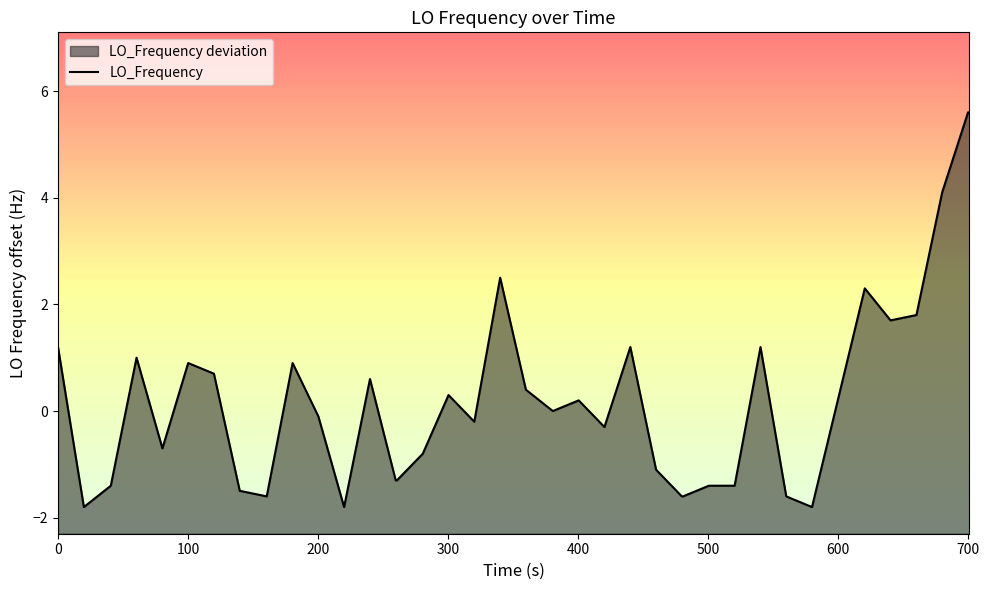

Reading left to right, list all the values displayed in this chart.

1.2	-1.8	-1.4	1.0	-0.7	0.9	0.7	-1.5	-1.5	-1.6	0.9	-0.1	-1.8	0.6	-1.3	-1.3	-0.8	0.3	-0.2	2.5	0.4	0.0	0.2	-0.3	1.2	-1.1	-1.6	-1.6	-1.4	-1.4	1.2	-1.6	-1.8	0.3	2.3	1.7	1.8	4.1	5.6	5.6